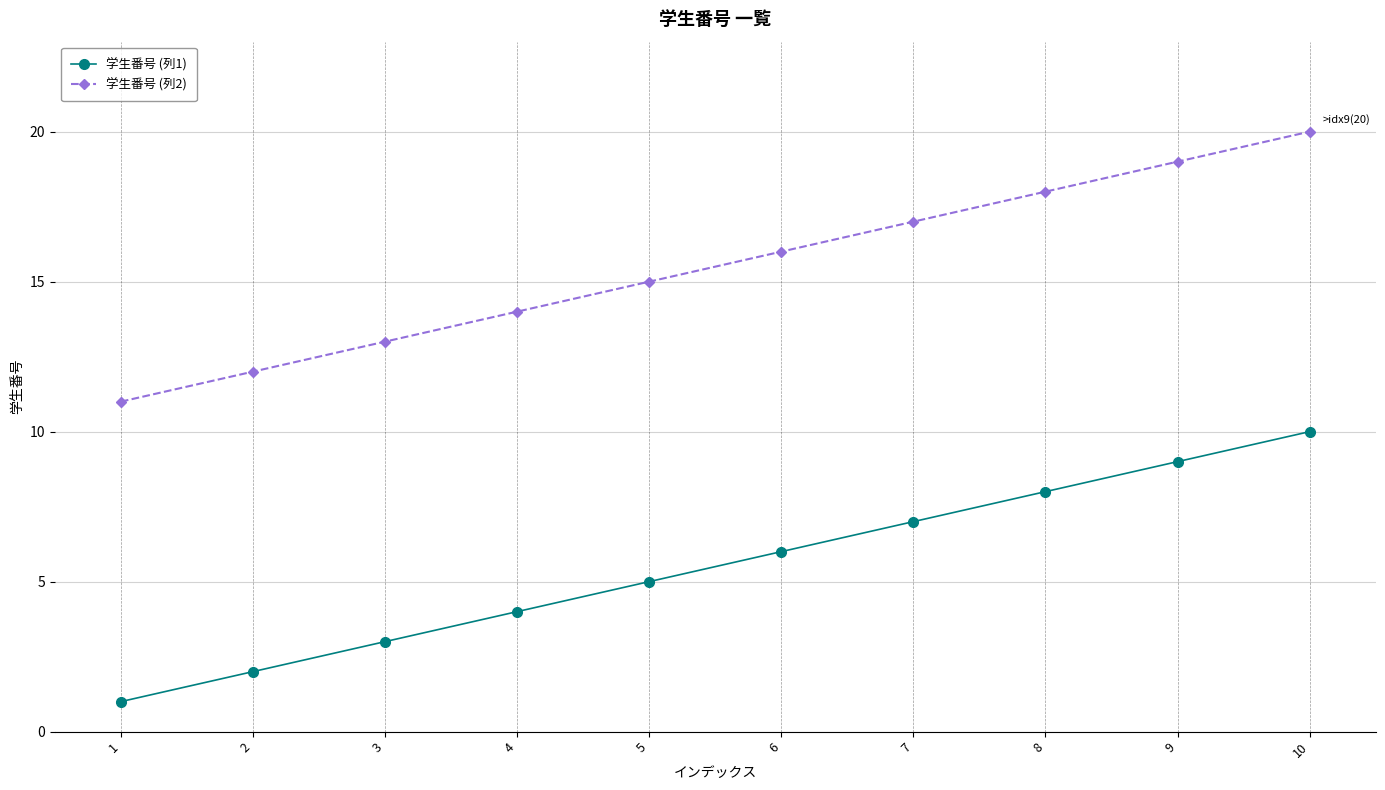

What is the difference between the maximum and minimum values in the 学生番号 (列1) series?

9